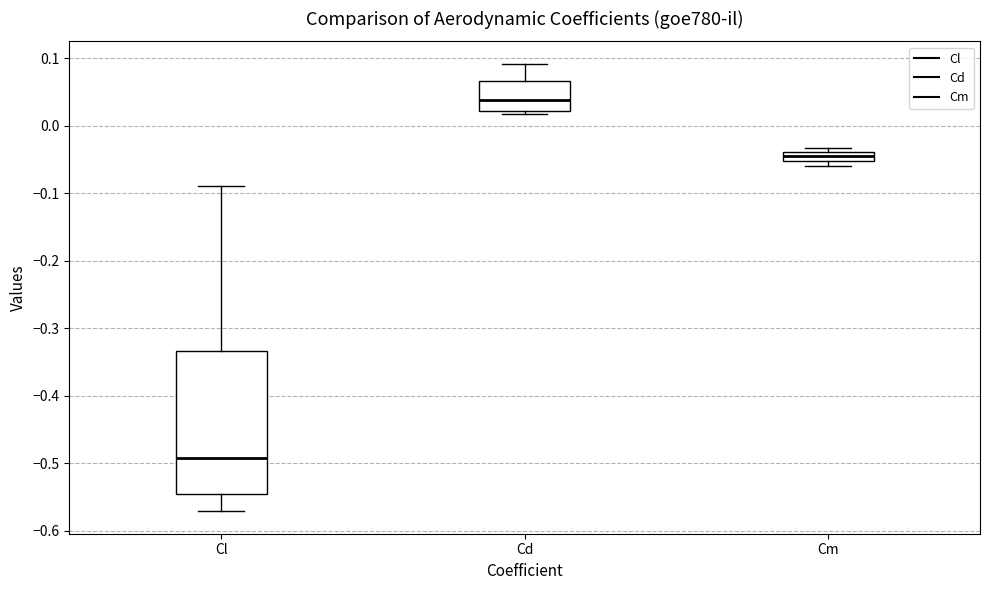

Where is the upper edge of the box for Cm on the y-axis? The values are not printed on the chart, so give them approximately, as read against the axis.

-0.04